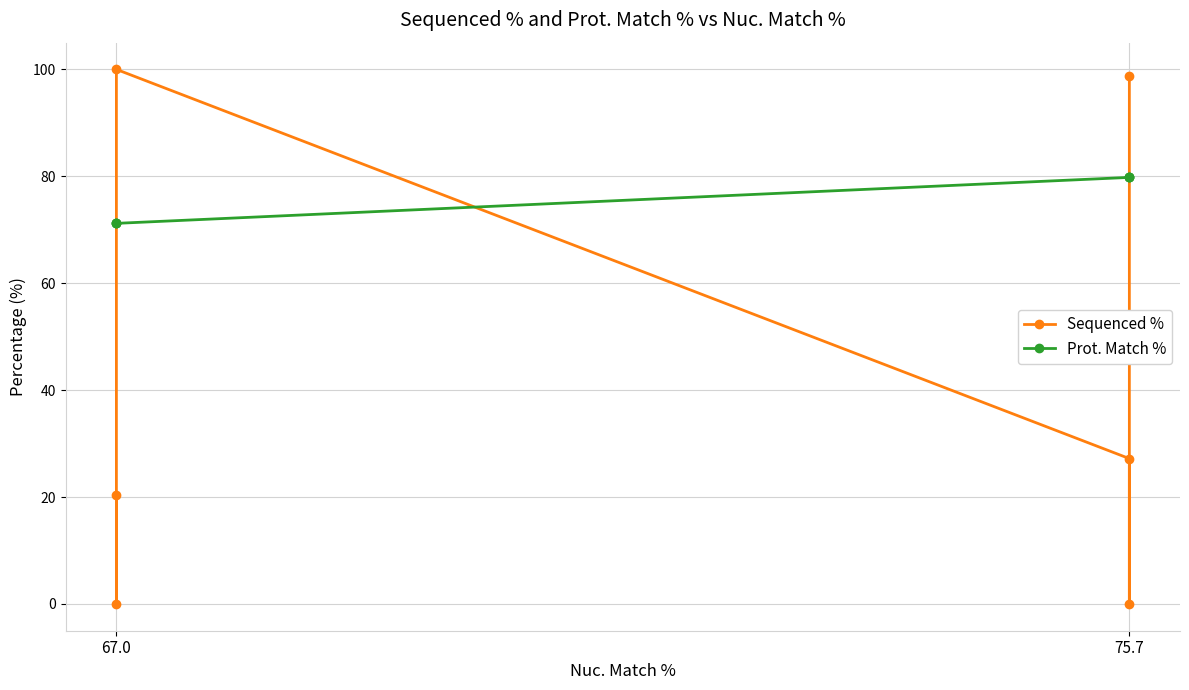

Between 67.0 and 75.7, which series saw the biggest shift?

Sequenced %